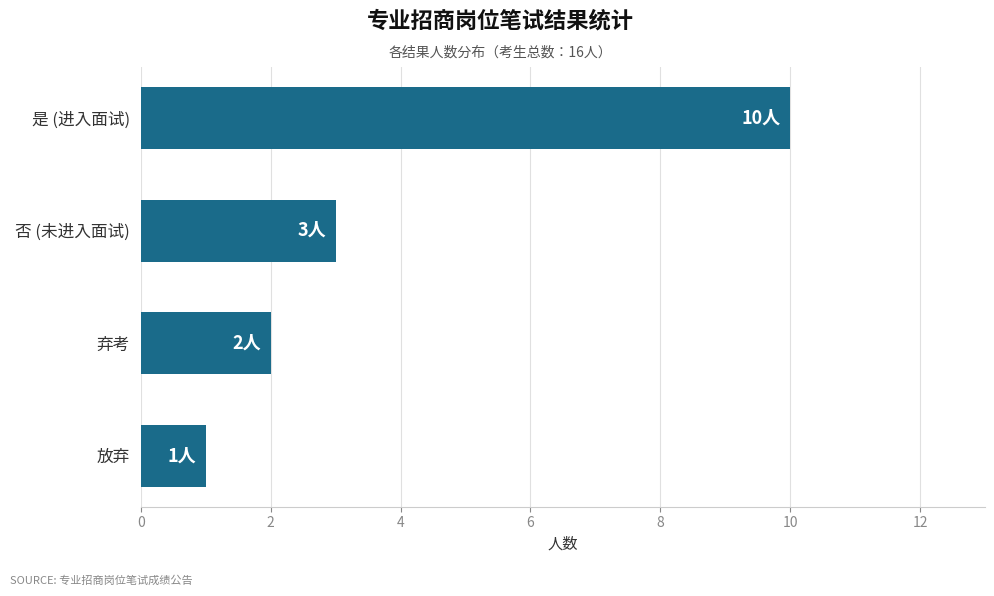

Where is the data nearest to the value 5?

否 (未进入面试)